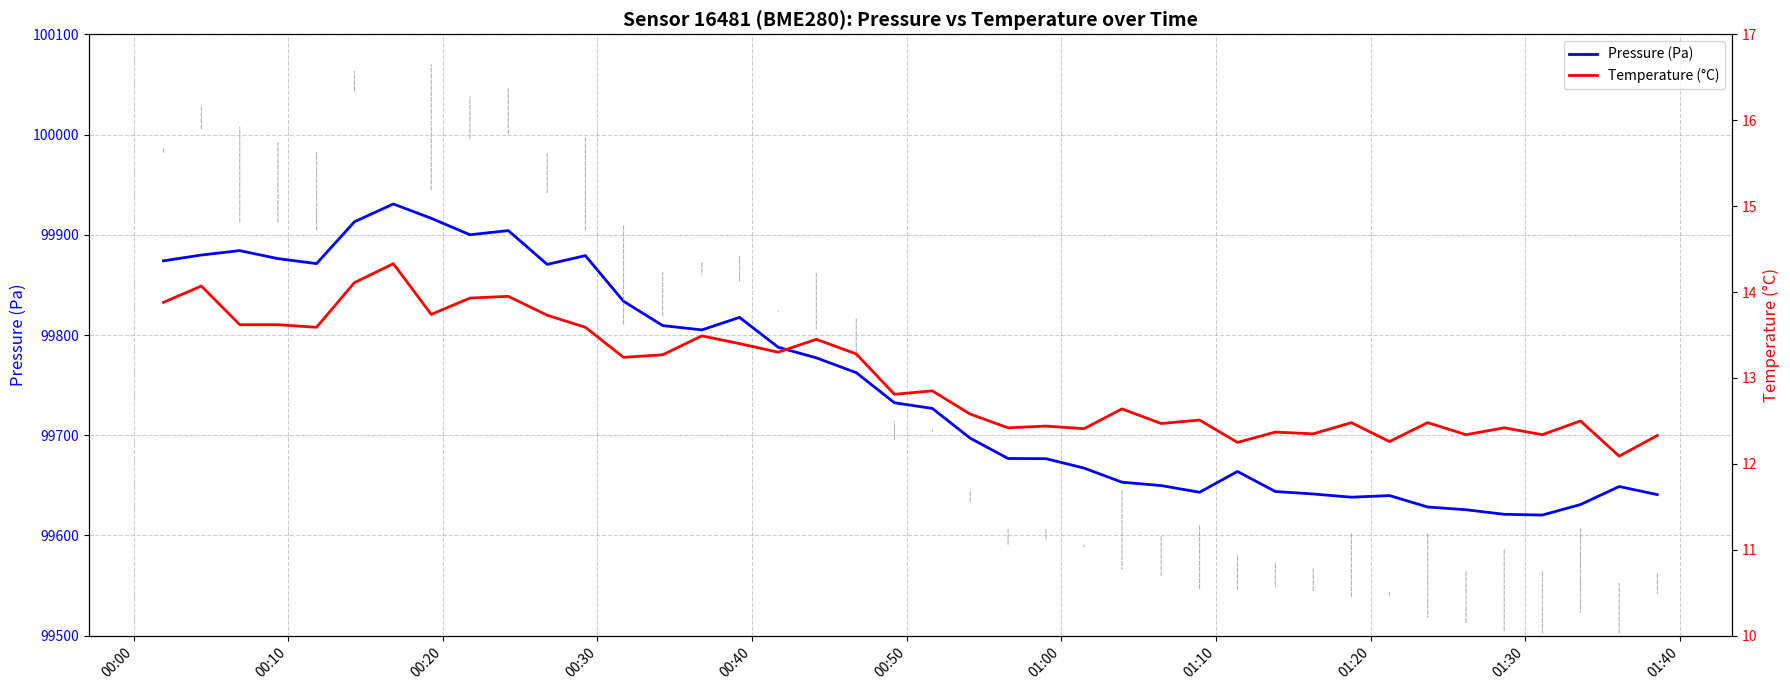

Reading left to right, extract all data points from this chart.

Pressure (Pa): 99874.0	99879.8	99884.2	99876.2	99871.2	99913.0	99930.7	99916.4	99900.0	99904.2	99870.4	99879.2	99833.7	99809.4	99805.1	99817.6	99787.8	99777.2	99762.4	99732.4	99726.8	99697.1	99676.8	99676.6	99667.2	99653.2	99649.8	99643.1	99663.8	99643.9	99641.4	99638.2	99639.8	99628.4	99625.7	99621.1	99620.4	99630.9	99648.8	99640.8
Temperature (°C): 13.9	14.1	13.6	13.6	13.6	14.1	14.3	13.7	13.9	13.9	13.7	13.6	13.2	13.3	13.5	13.4	13.3	13.4	13.3	12.8	12.8	12.6	12.4	12.4	12.4	12.6	12.5	12.5	12.2	12.4	12.3	12.5	12.3	12.5	12.3	12.4	12.3	12.5	12.1	12.3